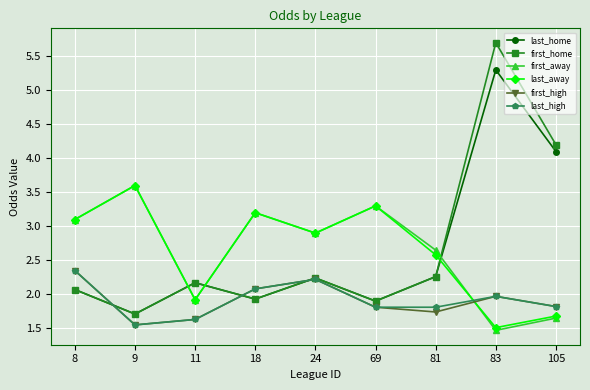

The value of last_high at 9 is 2.7. True or false?

False